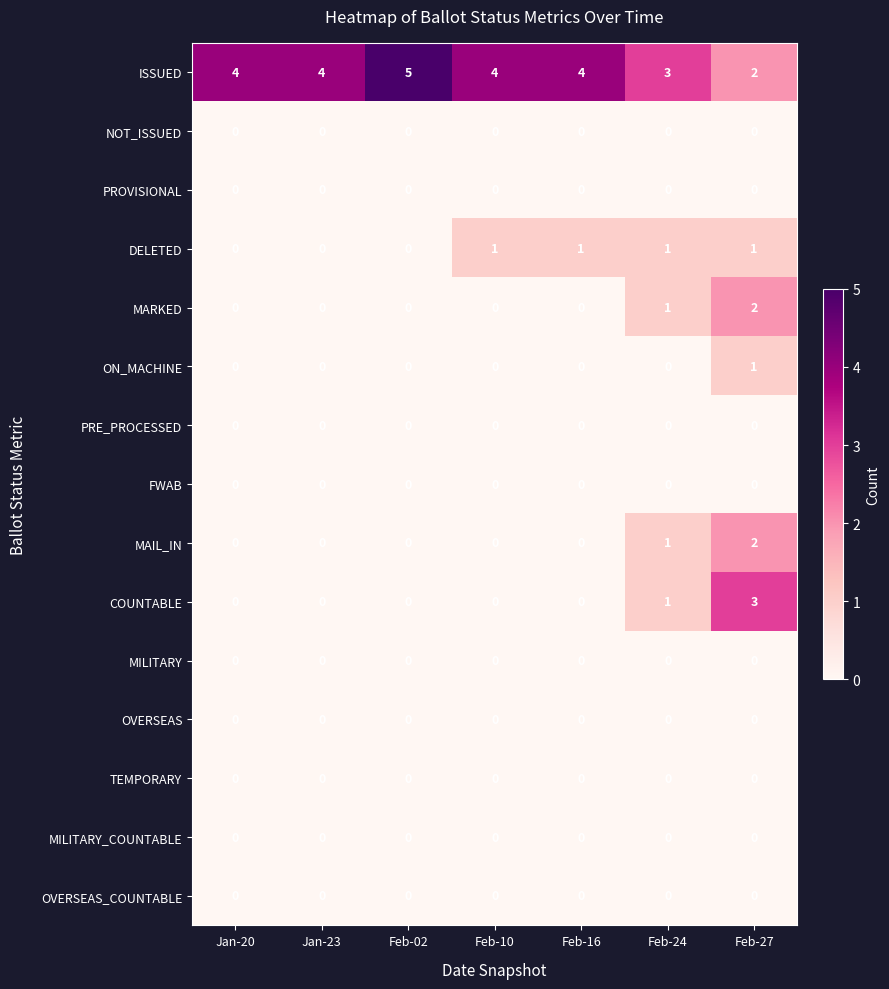

Which series has the largest total across all categories?

ISSUED